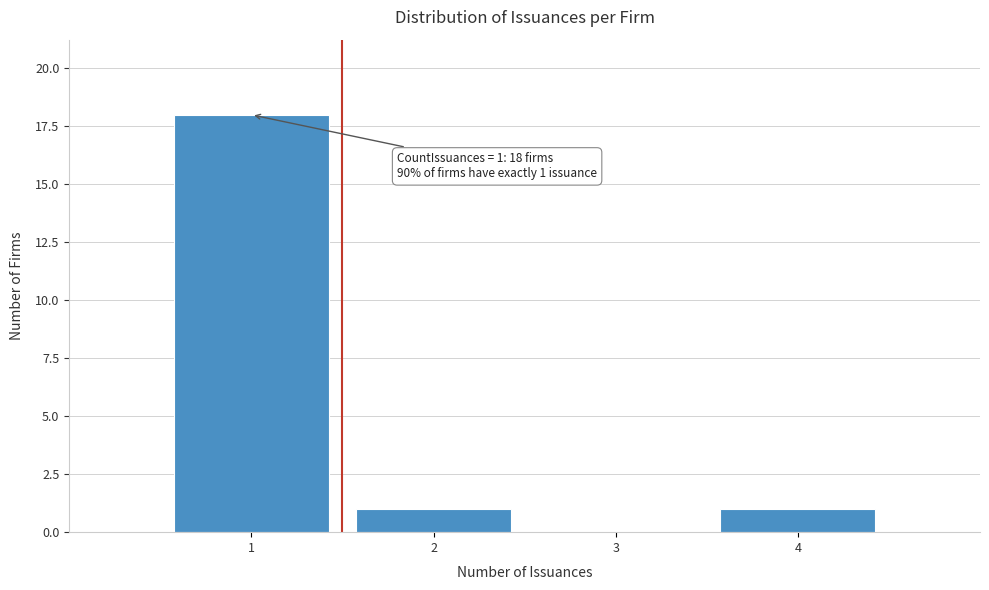

Which range on the x-axis has the tallest bar?

0.5 to 1.5